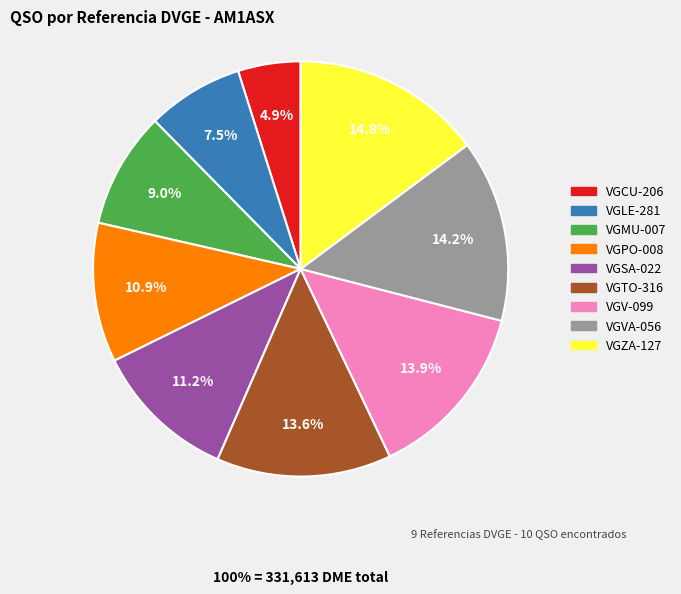

What is the largest slice in the pie chart?

VGZA-127